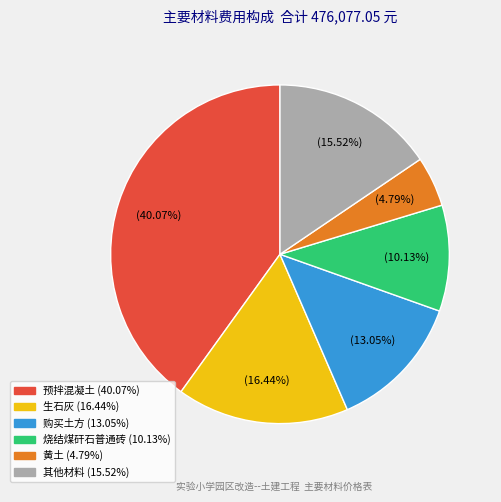

Is there any slice that represents more than half of the pie?

No